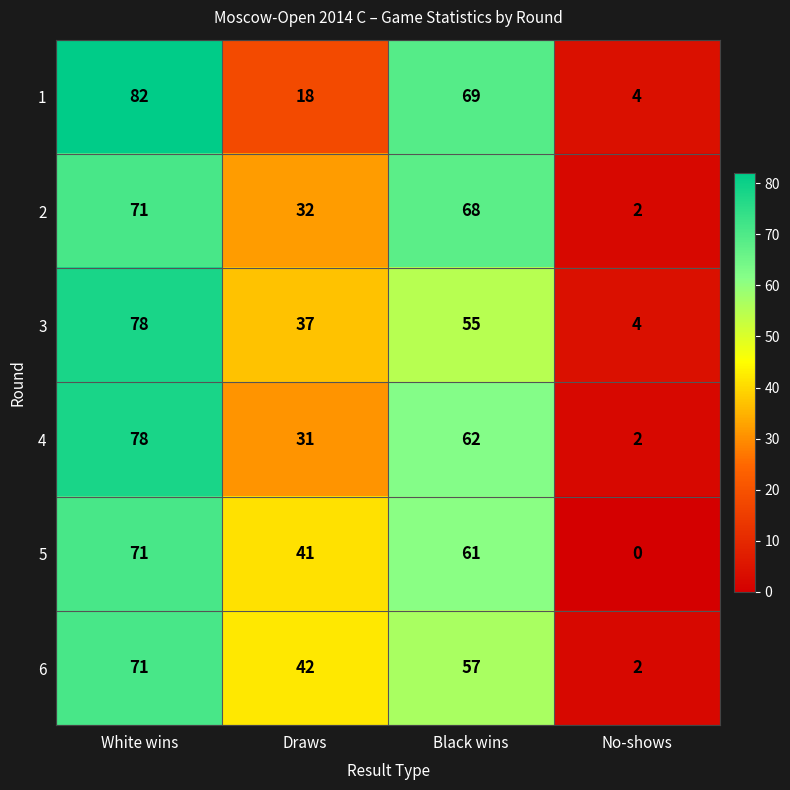

Count the 3 values in the range 37 to 78.

3